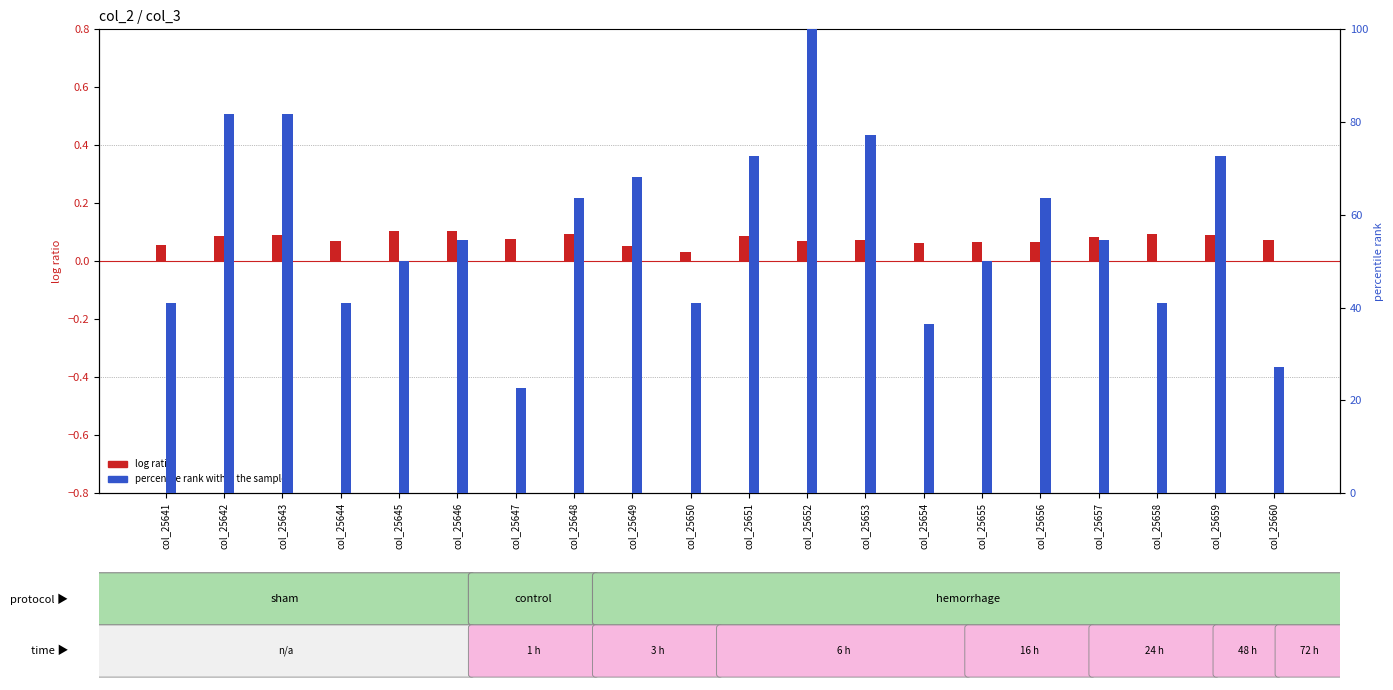

Which has a higher value, col_25653 or col_25644?

col_25653